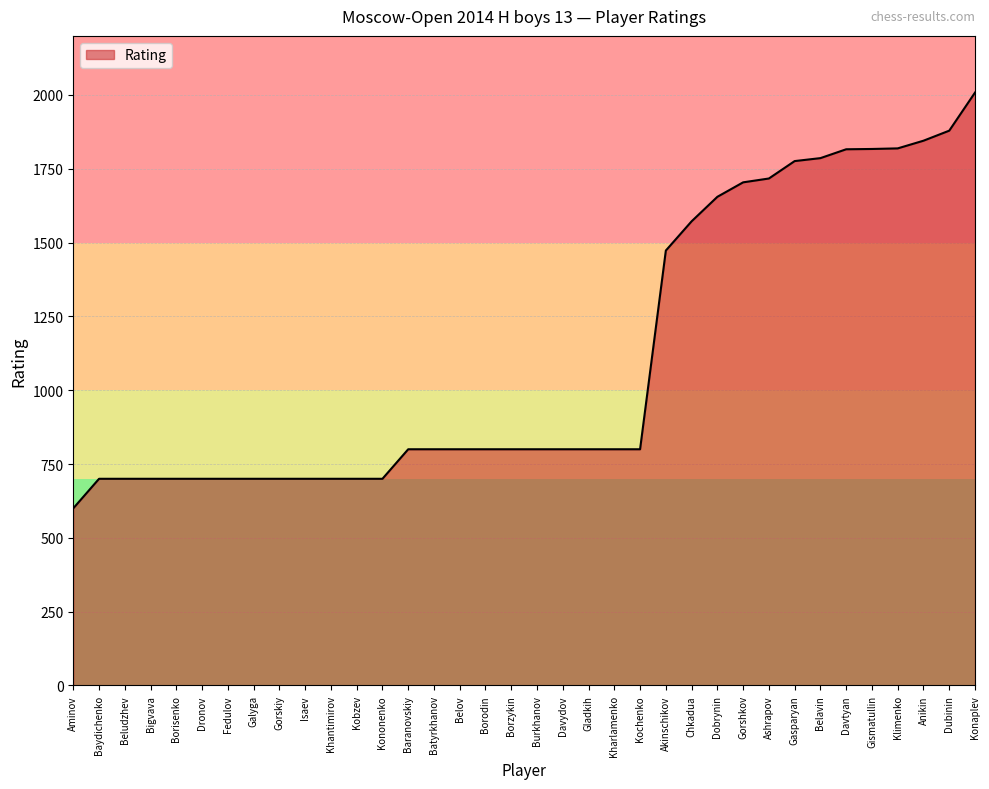

How many lines are shown in the chart?

1